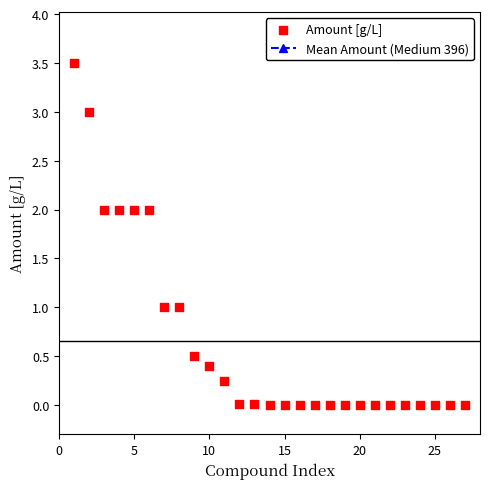

What is the range of X values (max minus min)?

26.0